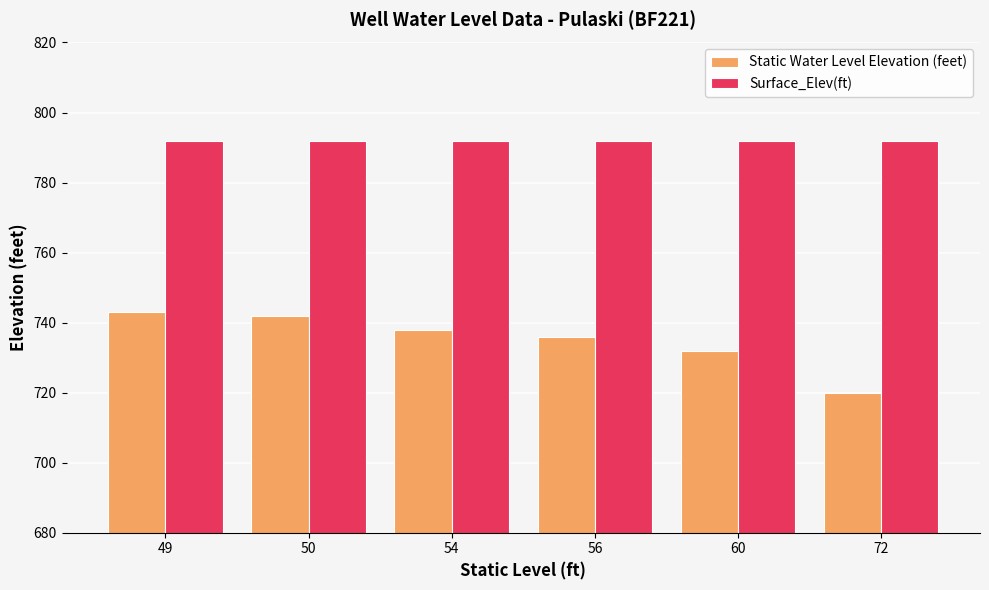

The value of Surface_Elev(ft) at 54 is 1336. True or false?

False